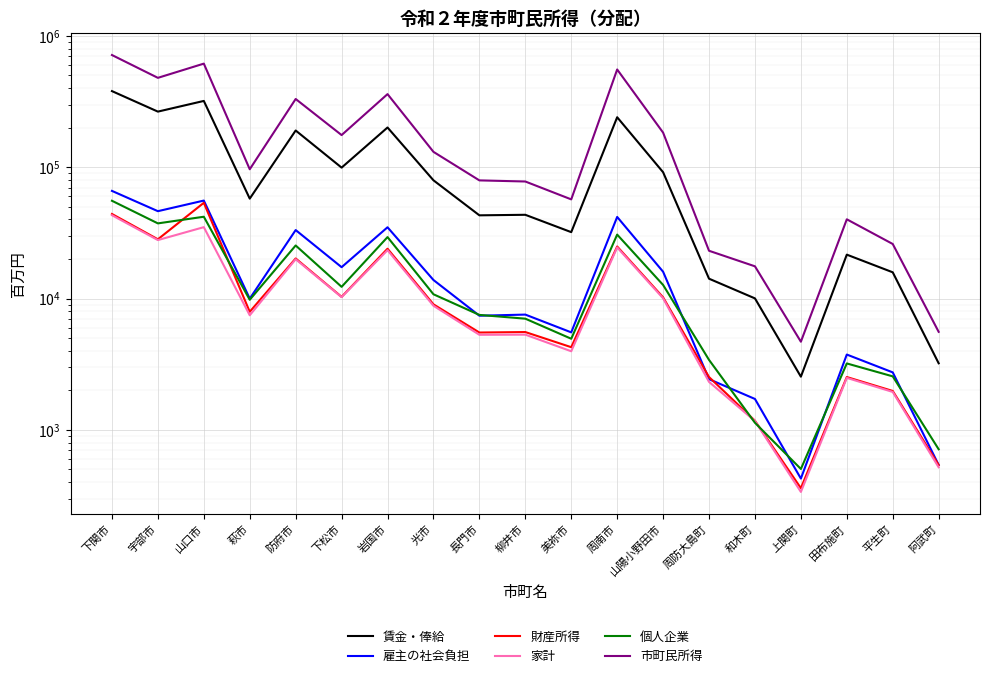

At which category does 市町民所得 reach its first local peak?

山口市